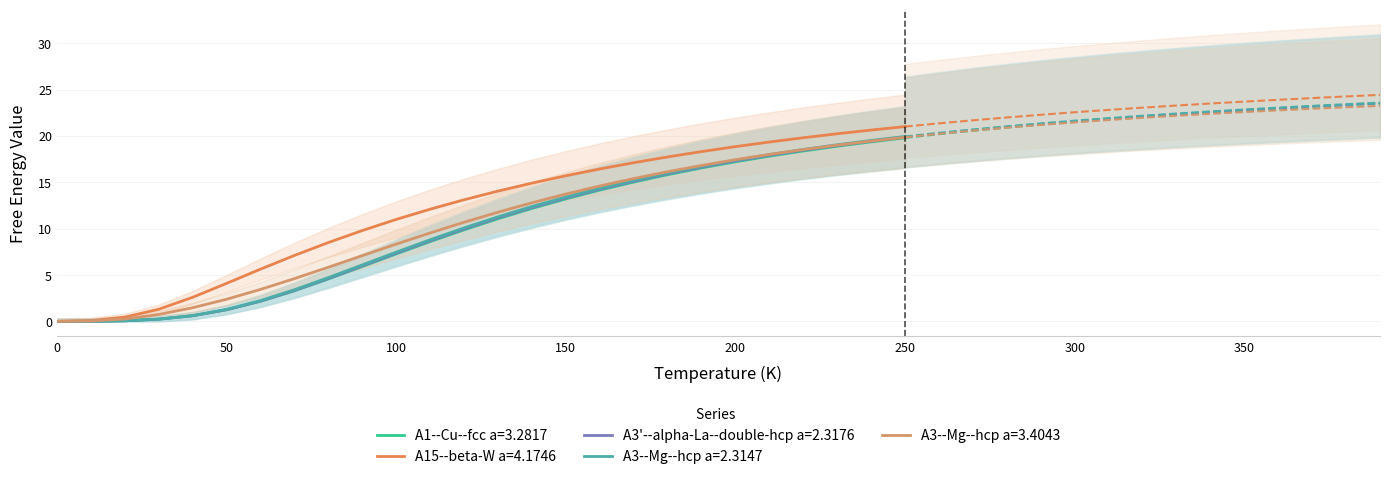

List the labels in order of A3'--alpha-La--double-hcp a=2.3176 value, smallest first.

0, 1, 2, 3, 4, 5, 6, 7, 8, 9, 10, 11, 12, 13, 14, 15, 16, 17, 18, 19, 20, 21, 22, 23, 24, 25, 26, 27, 28, 29, 30, 31, 32, 33, 34, 35, 36, 37, 38, 39